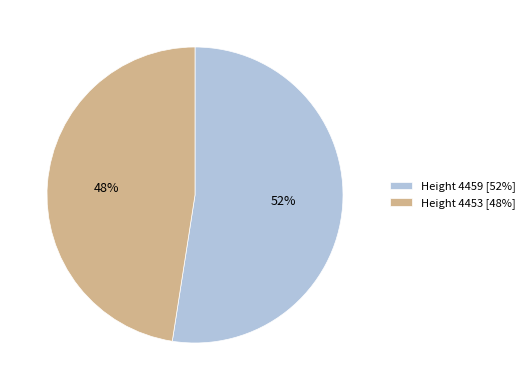

Is it true that Height 4453 [48%] is 55% of the pie?

False